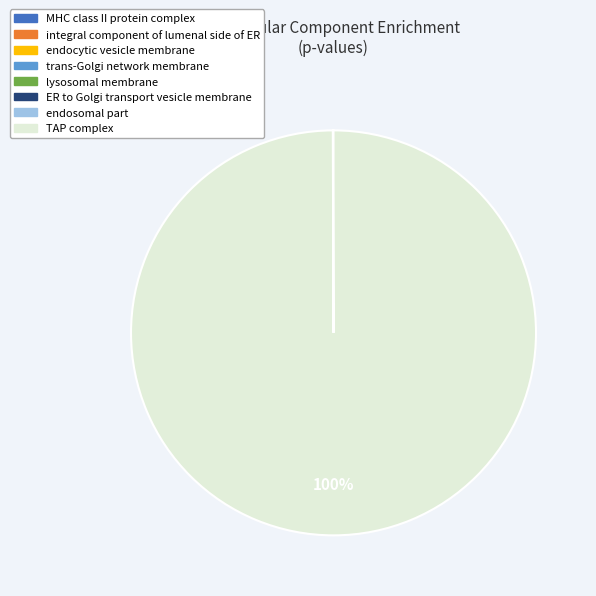

Does any single category account for the majority?

Yes